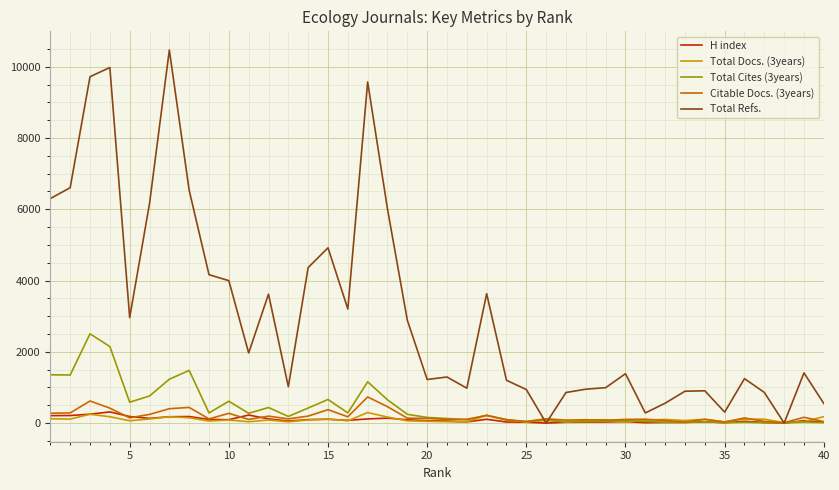

Which series has the largest total across all categories?

Total Refs.